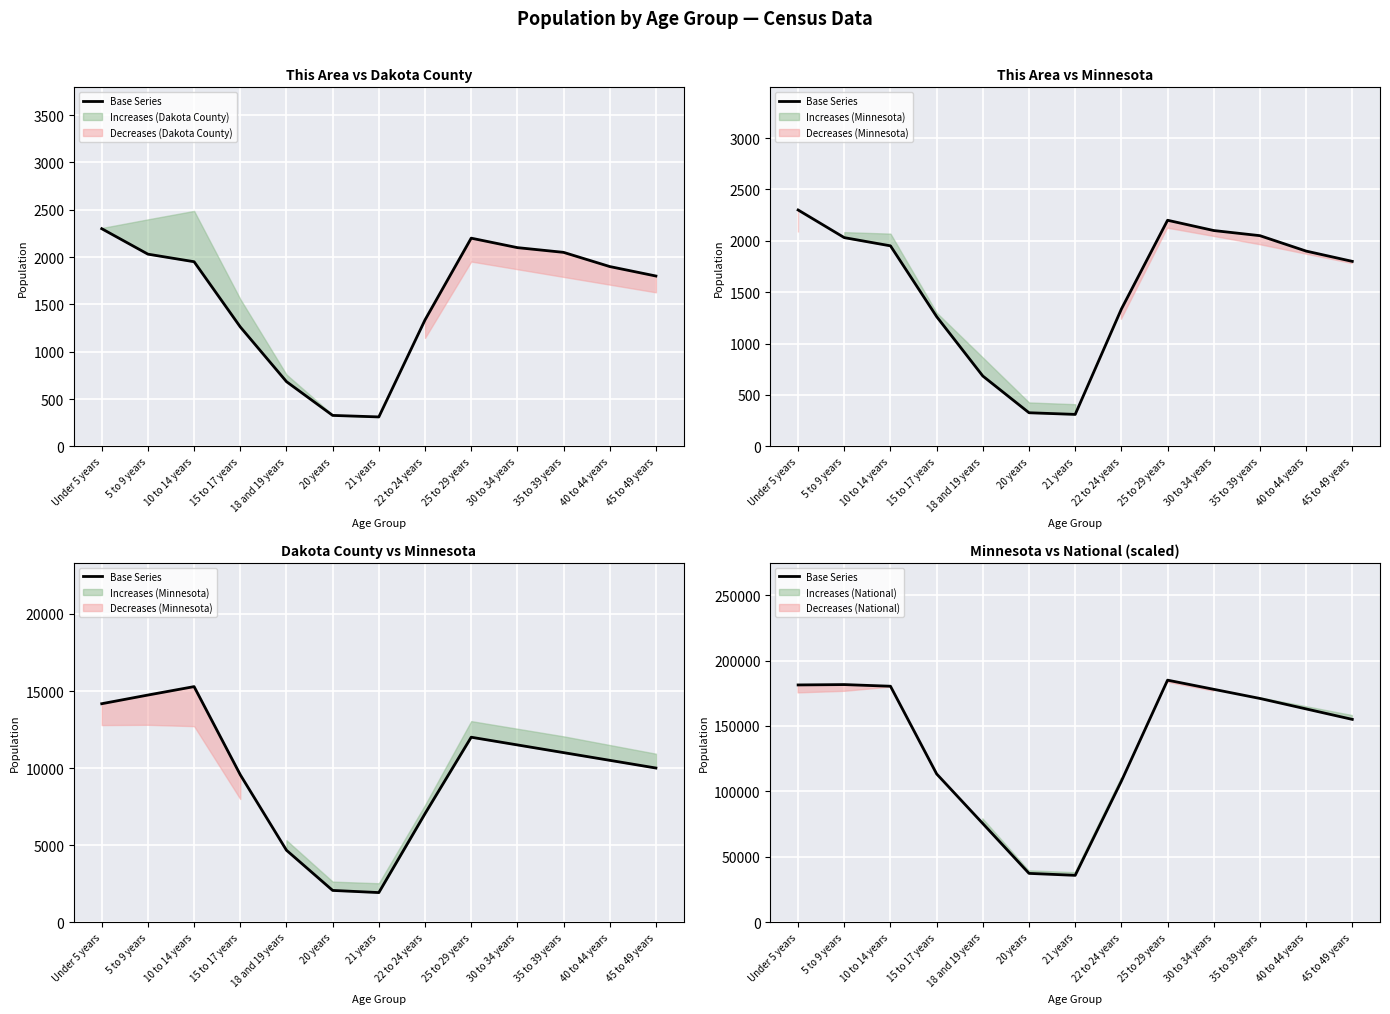

What position from the left is 25 to 29 years?

9